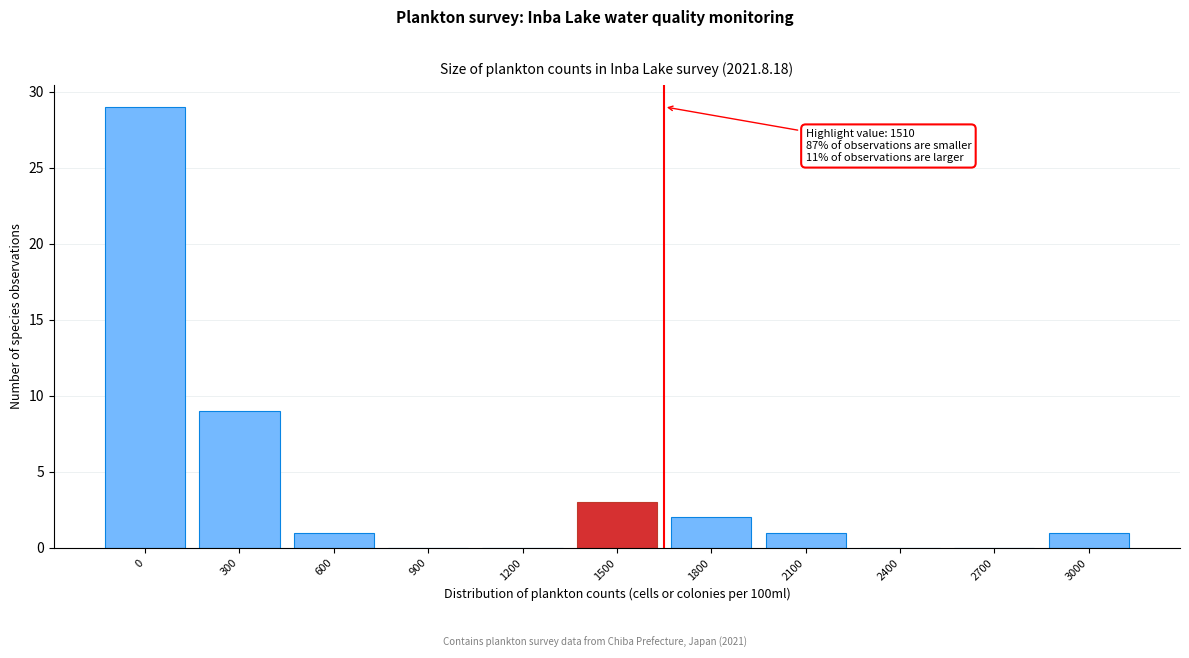

Reading right to left, list all the values displayed in this chart.

3000=1	2700=0	2400=0	2100=1	1800=2	1500=3	1200=0	900=0	600=1	300=9	0=29